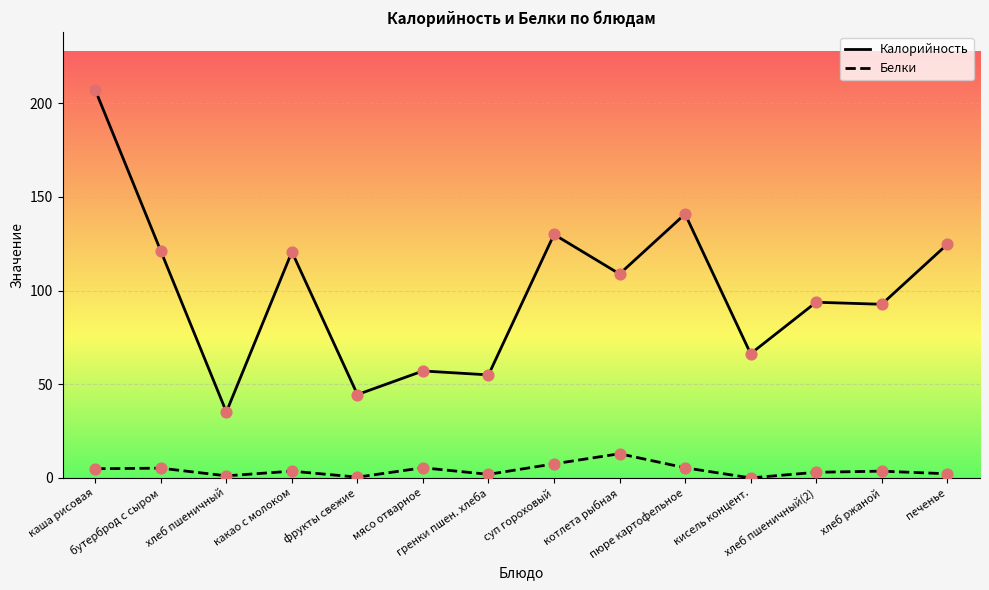

At which category is the sum across all series the highest?

каша рисовая